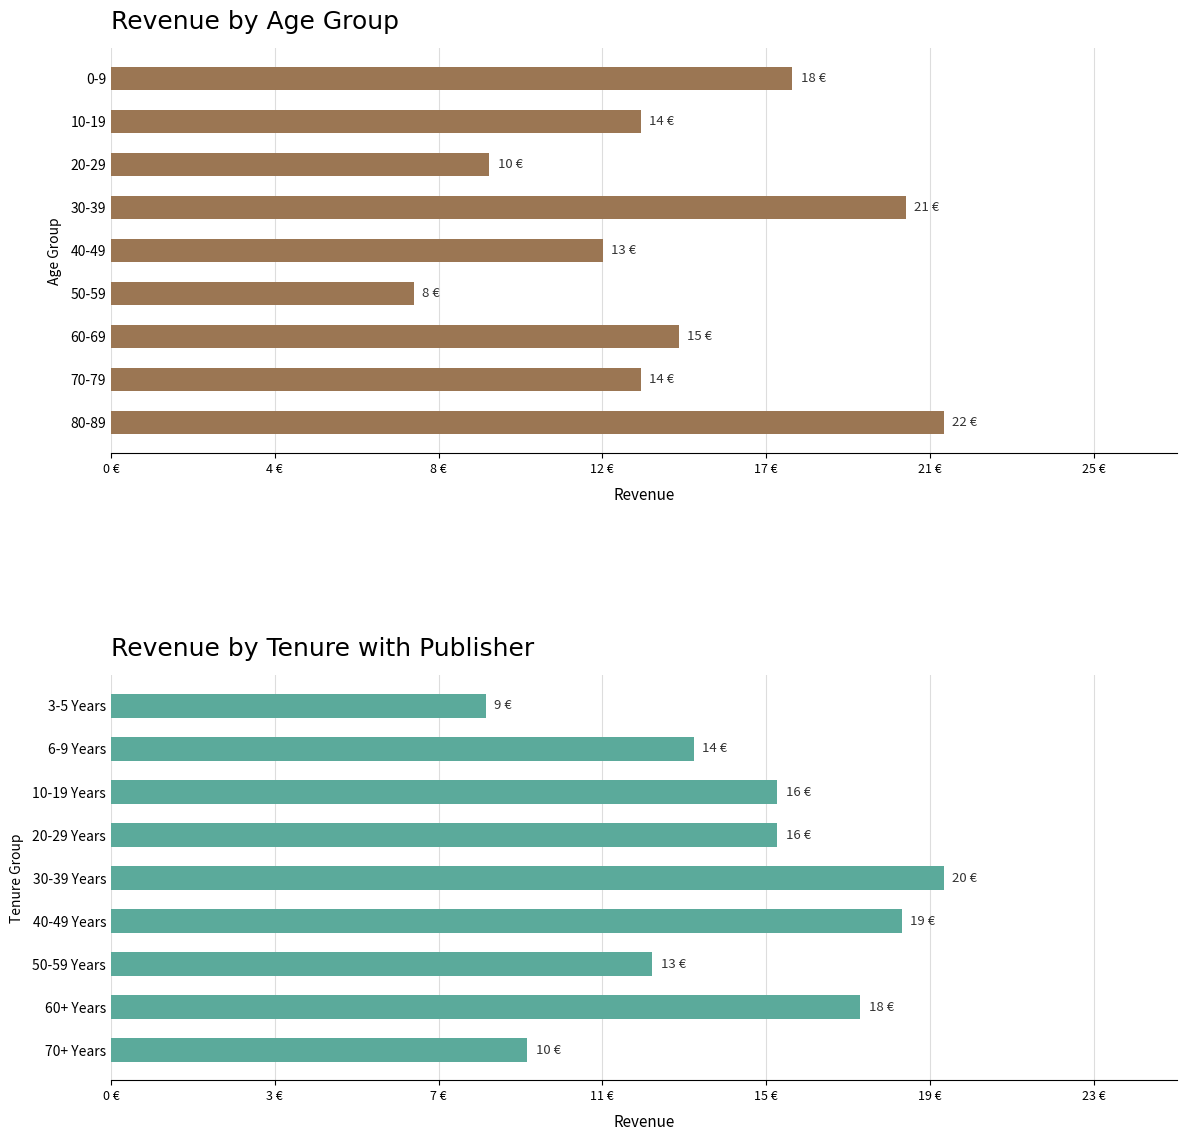

True or false: Revenue by Age Group has a value of 18 at 0-9.

True